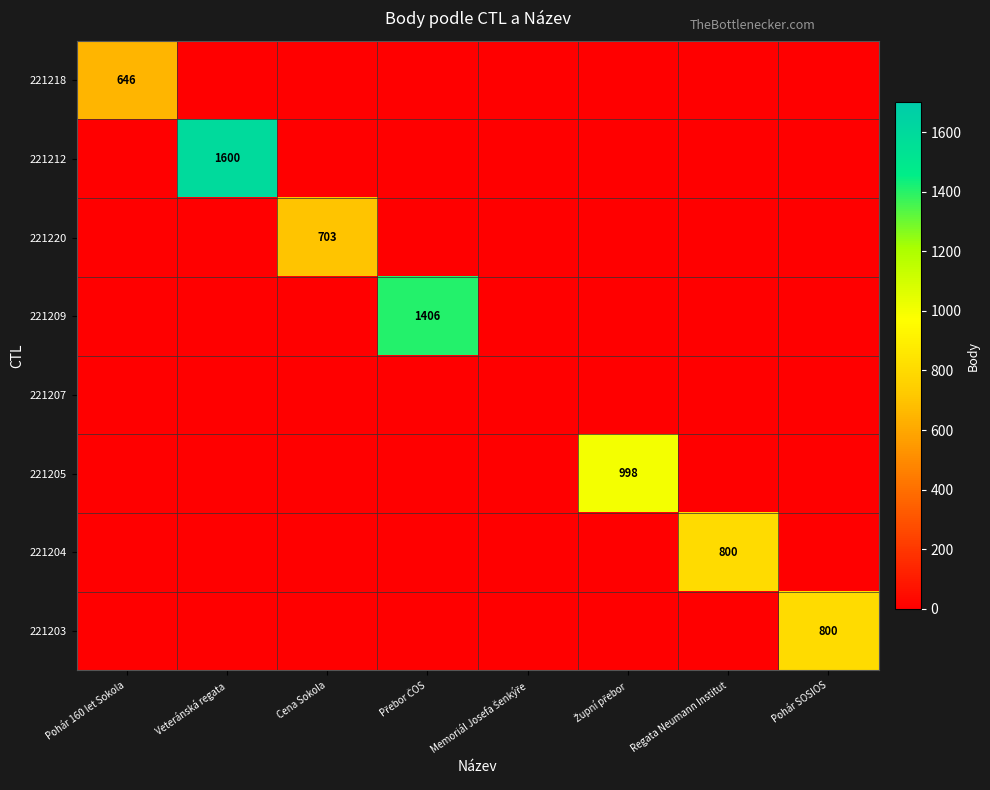

Read the 221205 value at Župní přebor, to the nearest 100.

1000